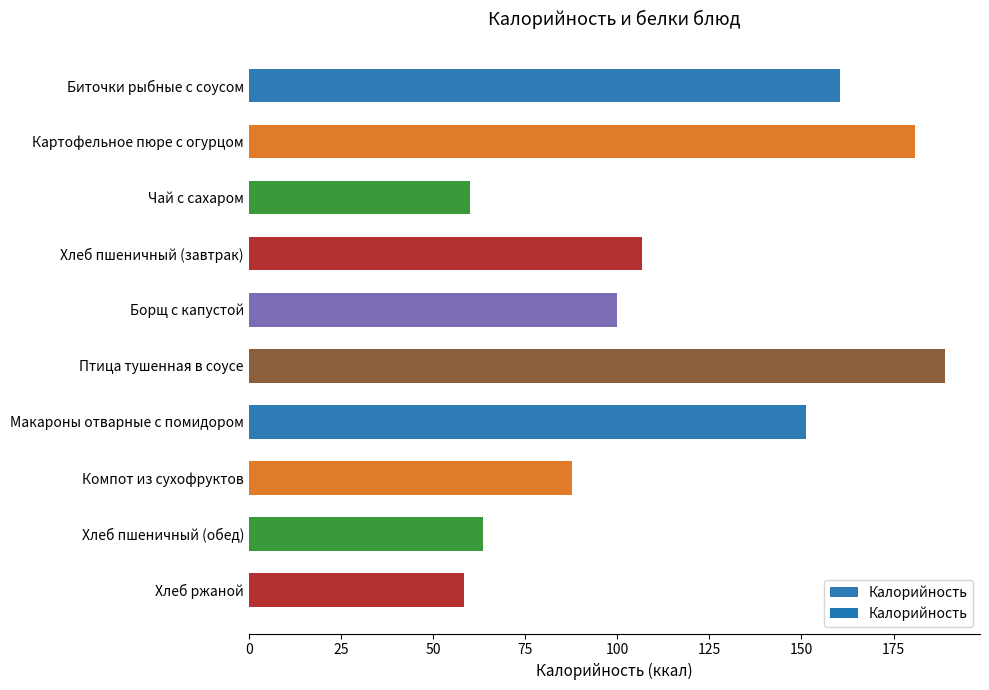

The value at Хлеб ржаной is 85.0. True or false?

False